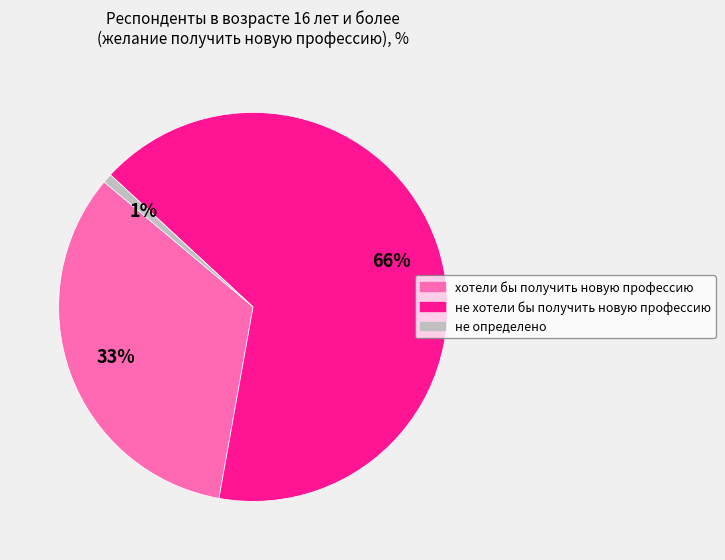

Combined, do хотели бы получить новую профессию and не хотели бы получить новую профессию account for over 50%?

Yes